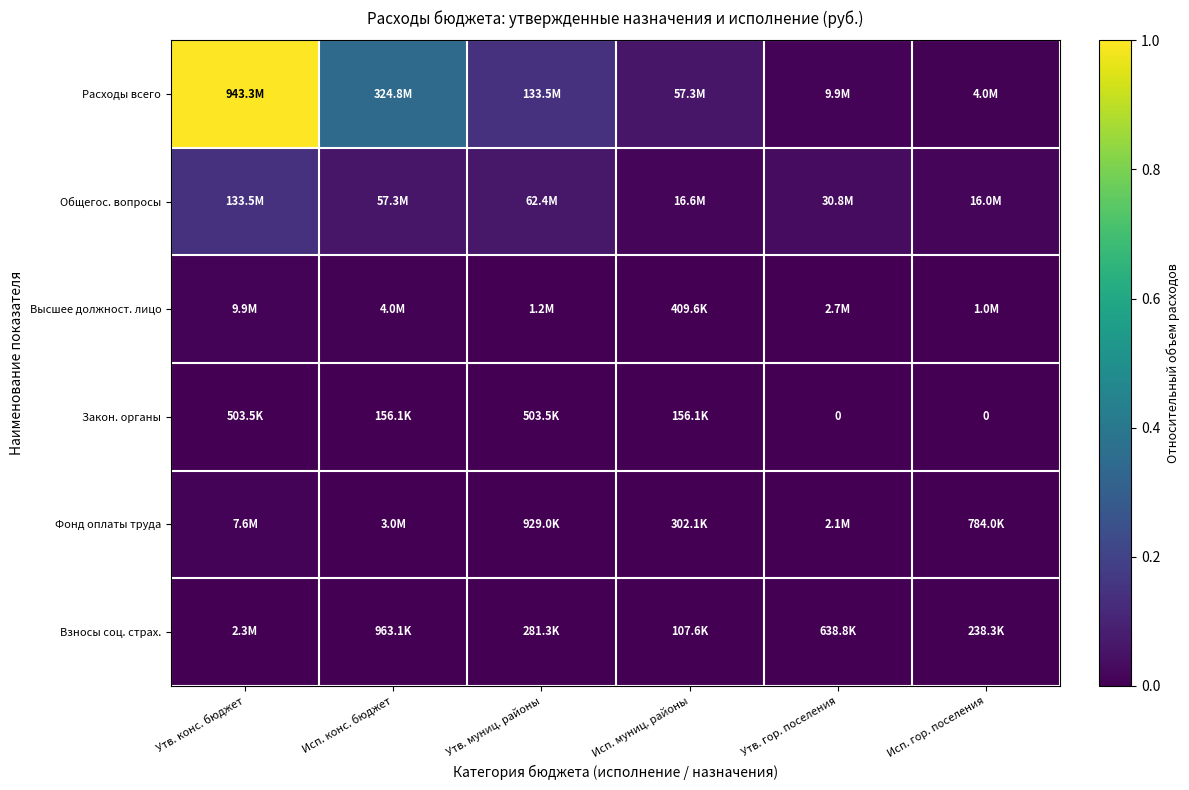

Which series has the widest spread of values?

Расходы всего